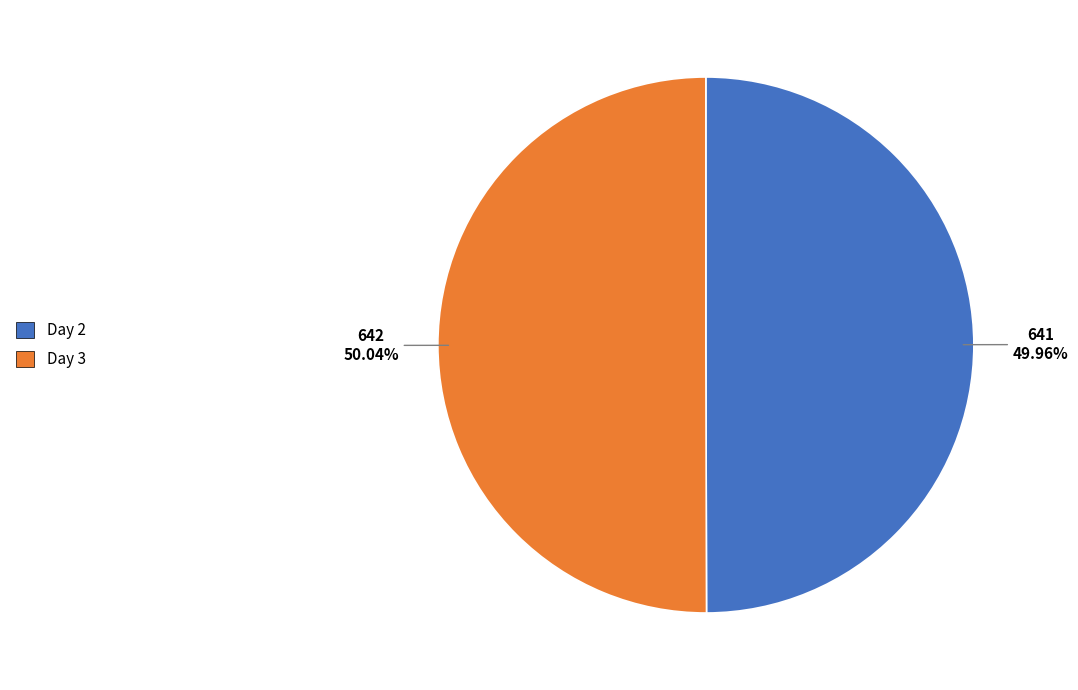

Does any single category account for the majority?

Yes